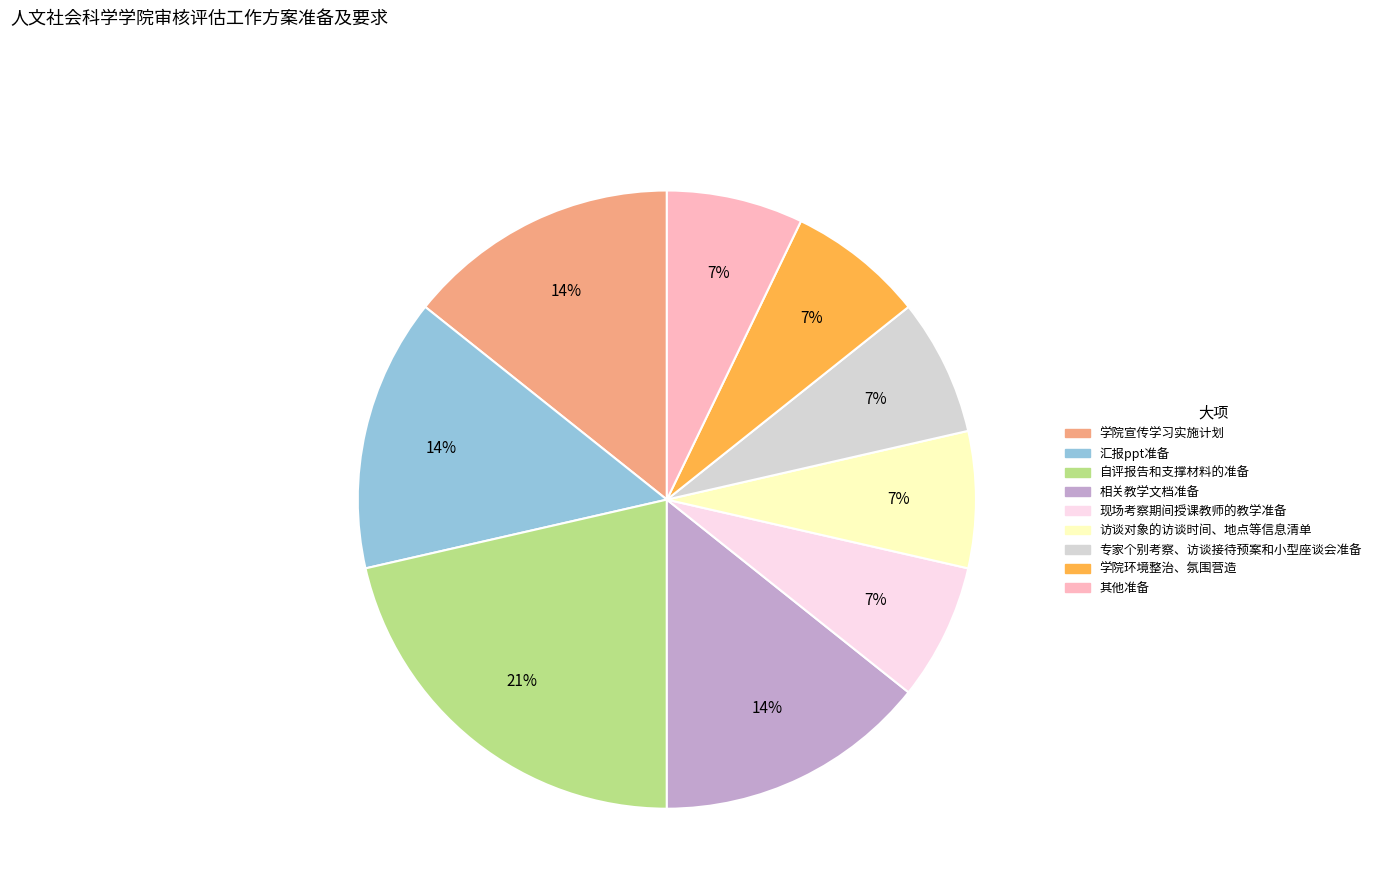

Which category has the biggest portion of the pie?

自评报告和支撑材料的准备